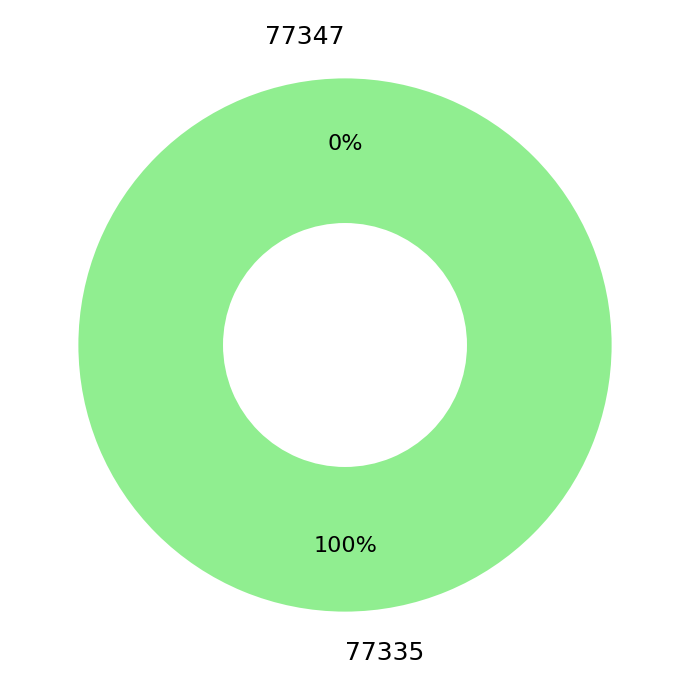

To the nearest percent, what is the difference between the 77347 and 77335 slice percentages?

100%